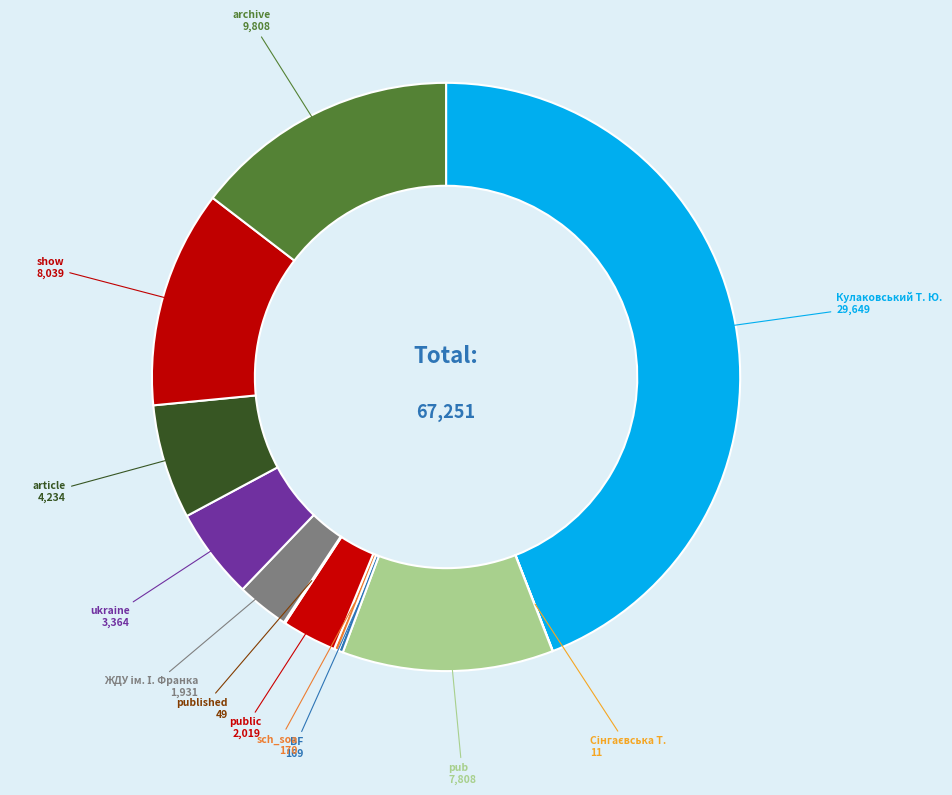

Is it true that ukraine is 5% of the pie?

True